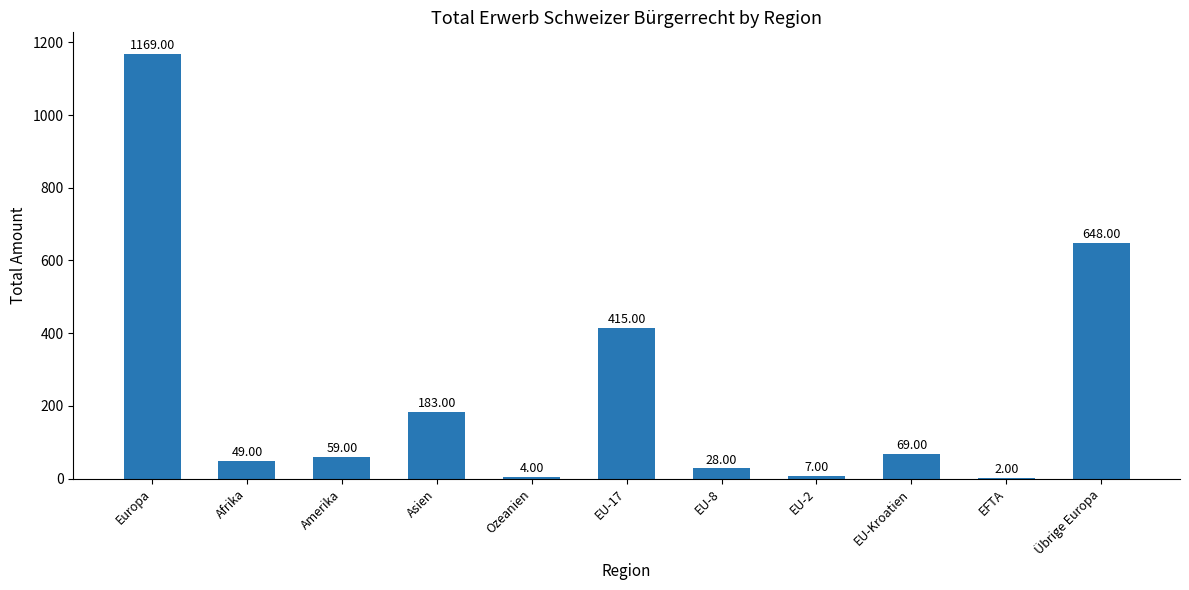

At which label does the data first exceed 59?

Europa